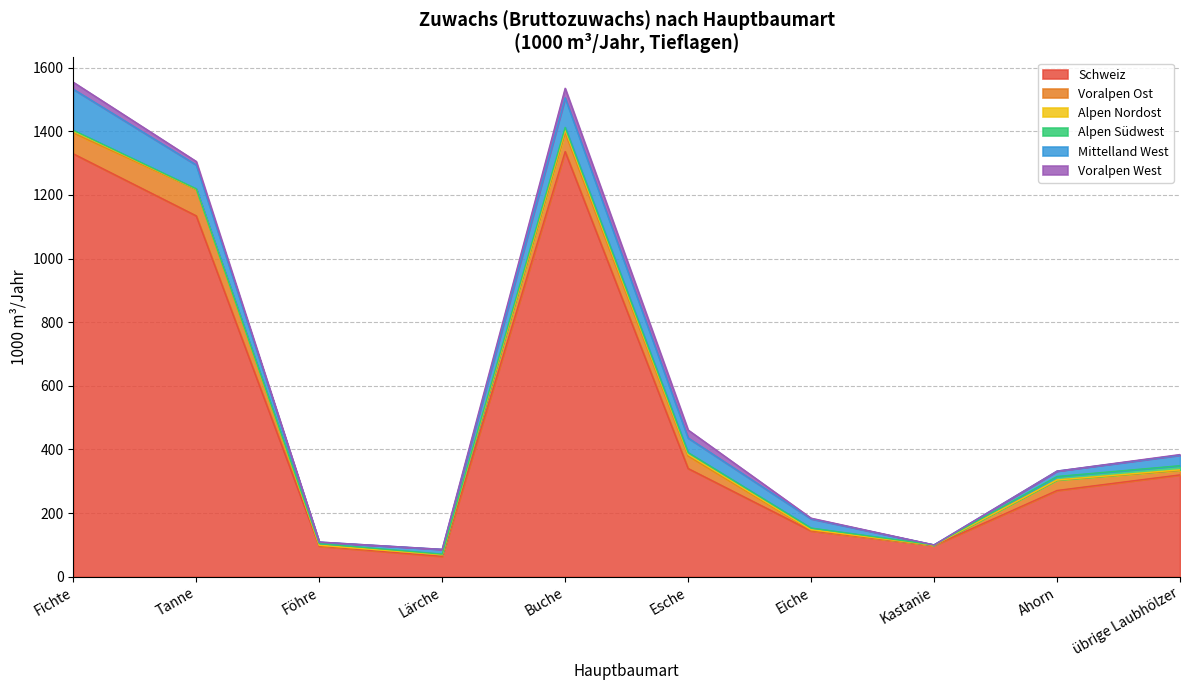

Does the chart have visible grid lines?

Yes